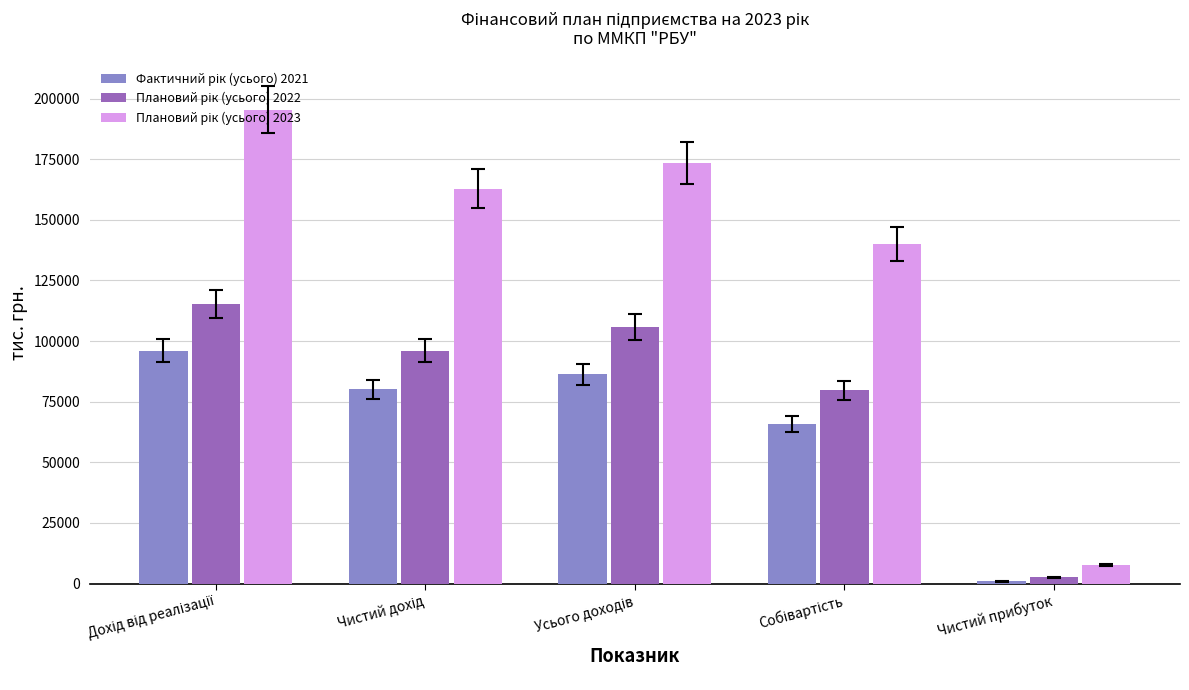

What is the greatest value displayed?

195413.4